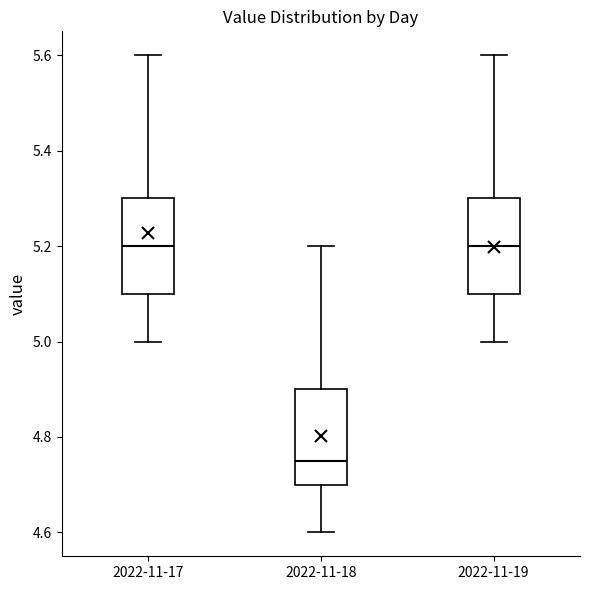

Reading left to right, transcribe this box plot: for each box, give where its median line is, the range the box spans, and where its two whiskers end, as read against the y-axis. The values are not printed on the chart, so give them approximately, as read against the axis.

2022-11-17: median 5.20, box 5.10 to 5.30, whiskers 5.00 to 5.60
2022-11-18: median 4.76, box 4.70 to 4.90, whiskers 4.60 to 5.20
2022-11-19: median 5.20, box 5.10 to 5.30, whiskers 5.00 to 5.60